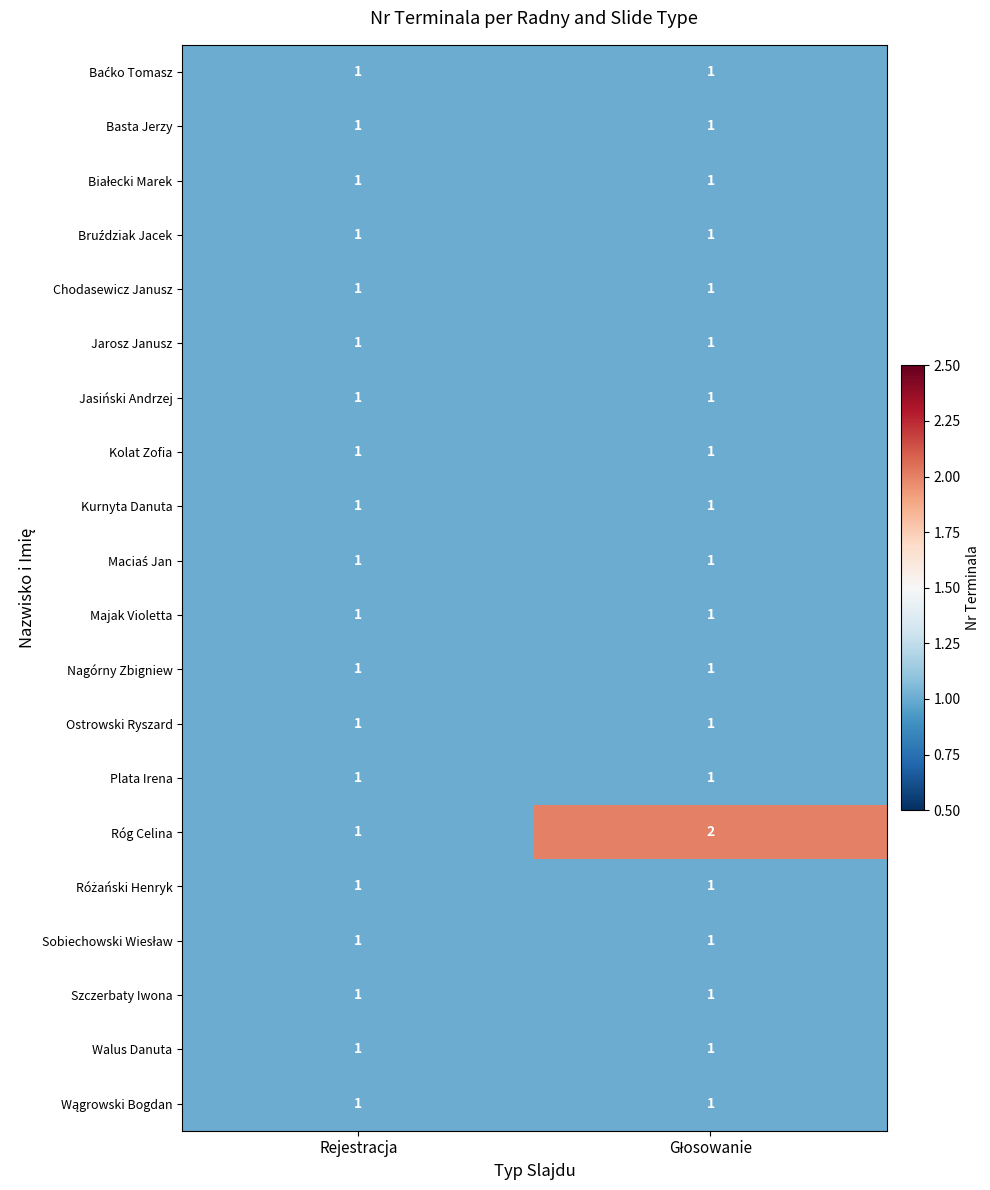

Which series has the largest total across all categories?

Róg Celina